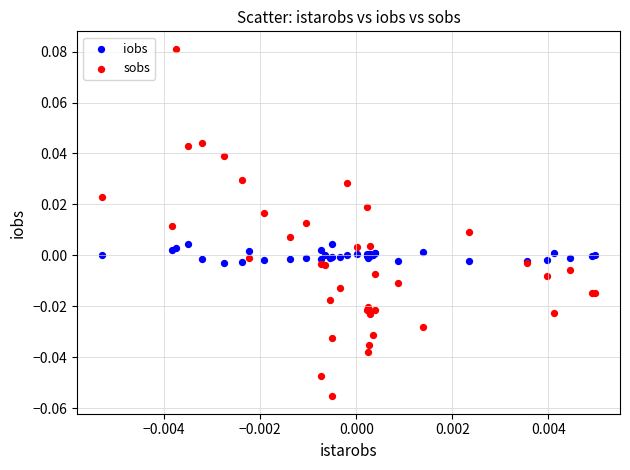

Which series reaches the maximum Y coordinate?

sobs